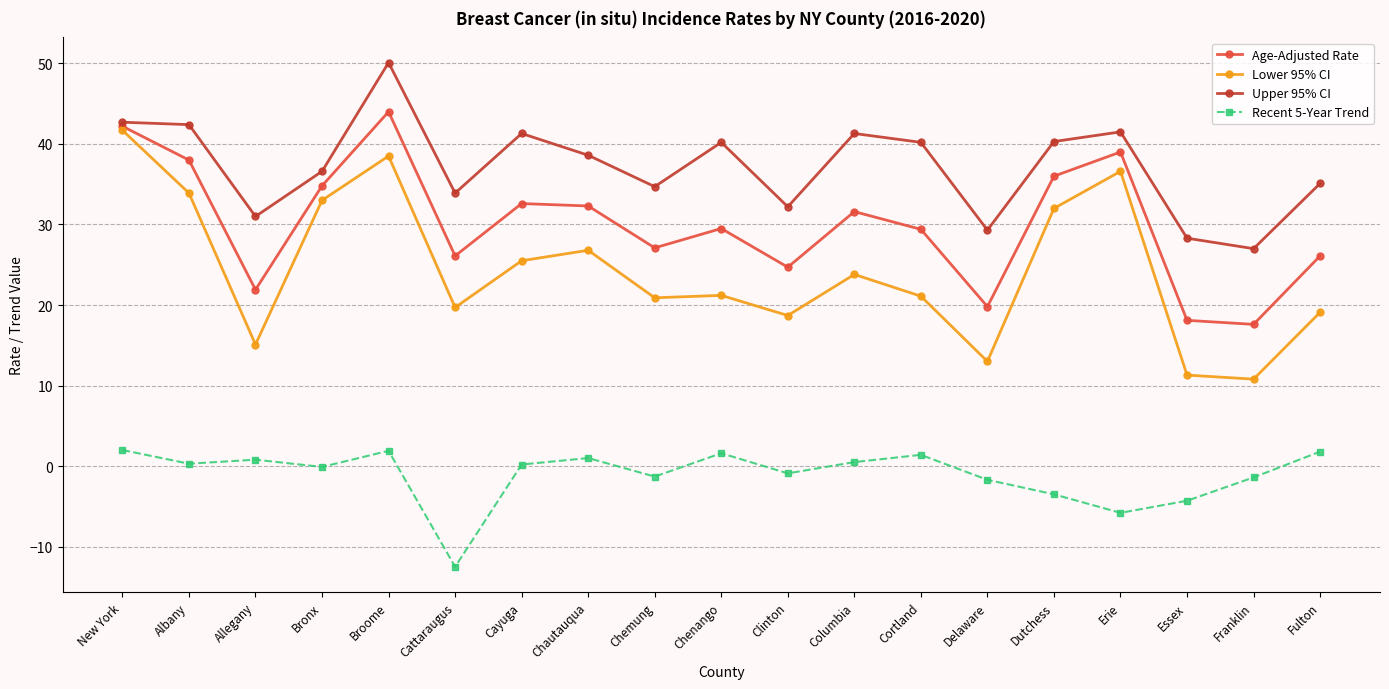

How many data points in Upper 95% CI are less than 38?

9